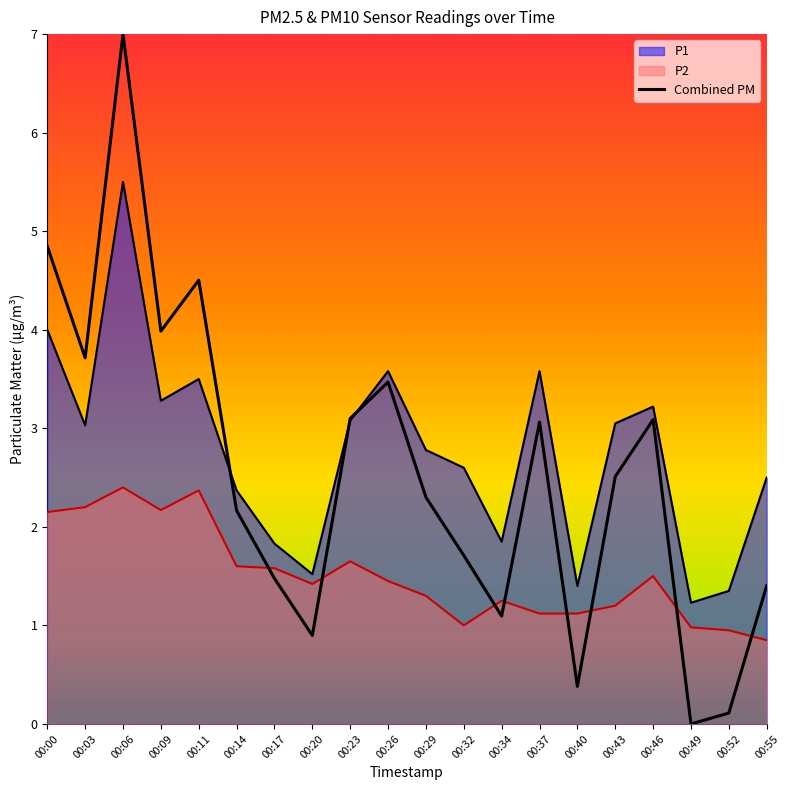

How many lines are shown in the chart?

3